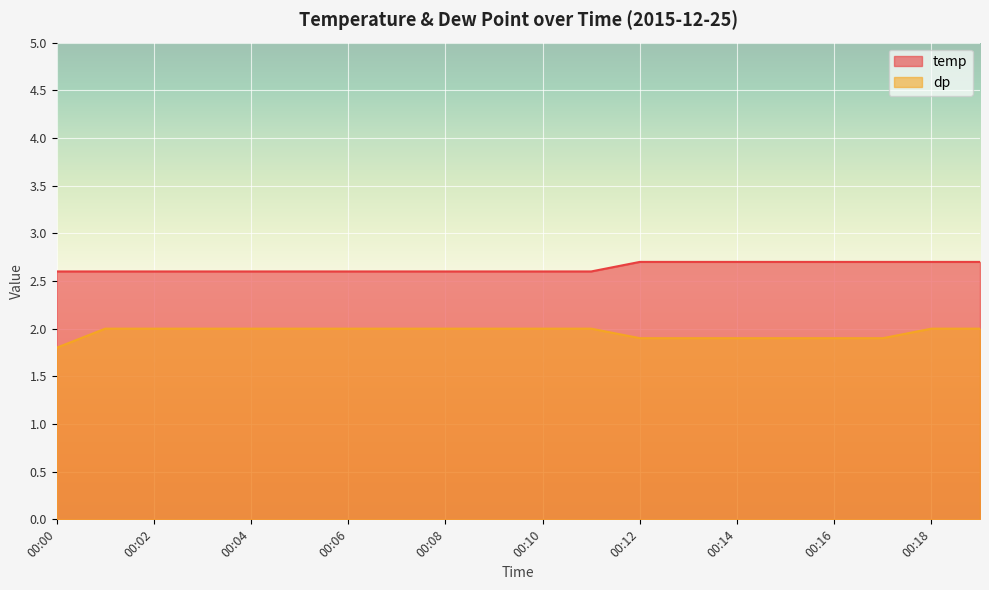

Is it true that dp equals 2.0 at 00:07?

True